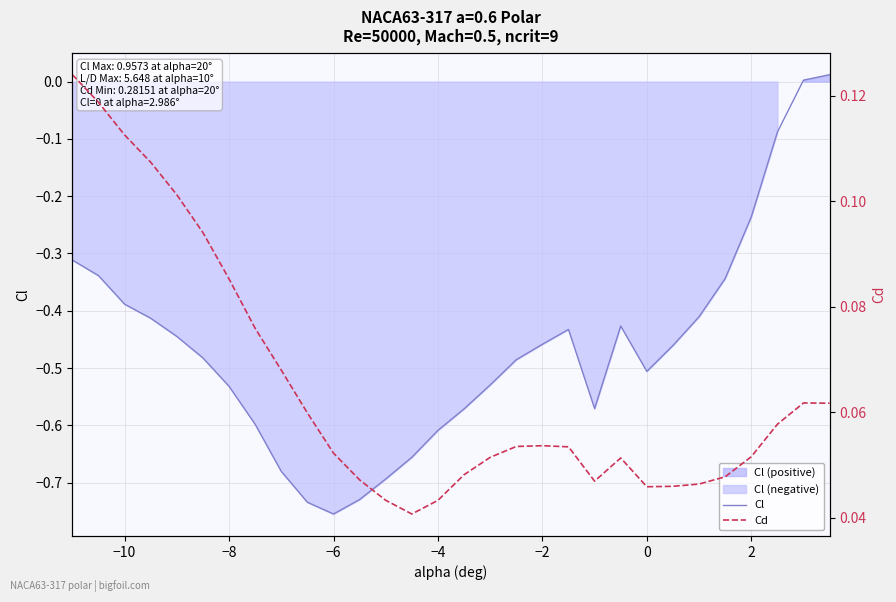

True or false: Cl and Cd cross at least once.

False